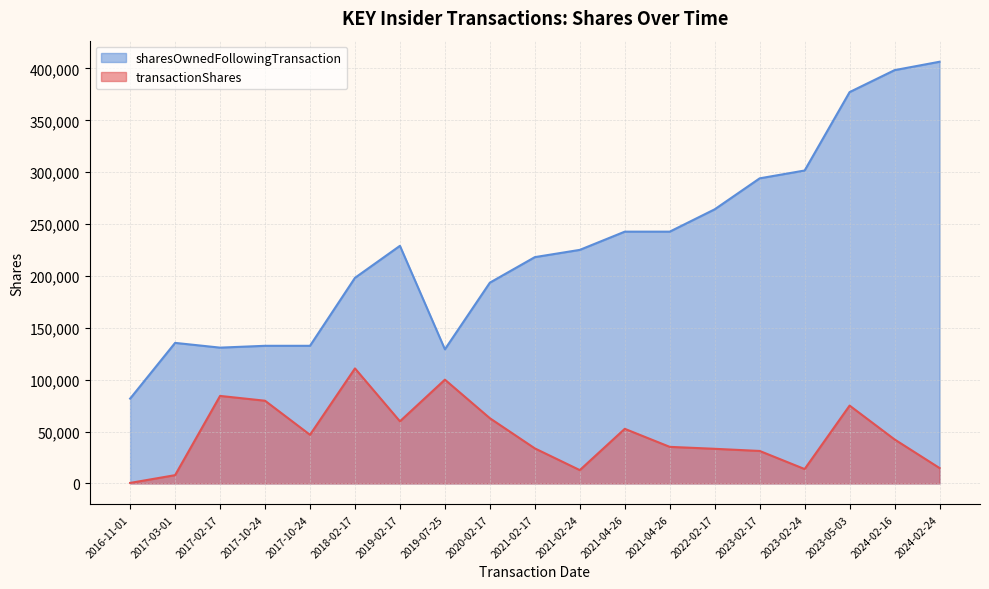

True or false: transactionShares and sharesOwnedFollowingTransaction intersect in this chart.

False